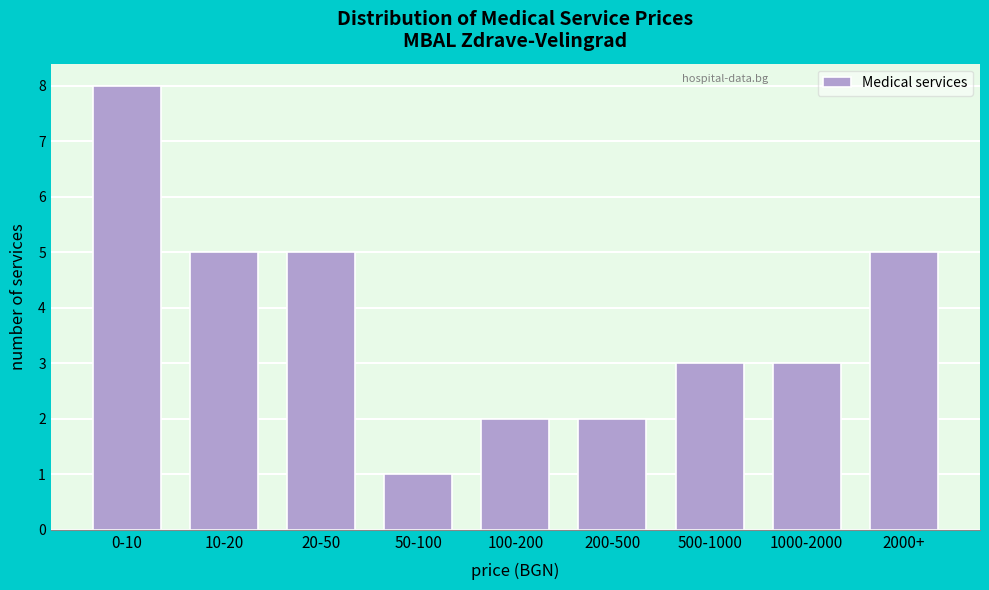

Reading left to right, transcribe all the data shown in this chart.

8	5	5	1	2	2	3	3	5